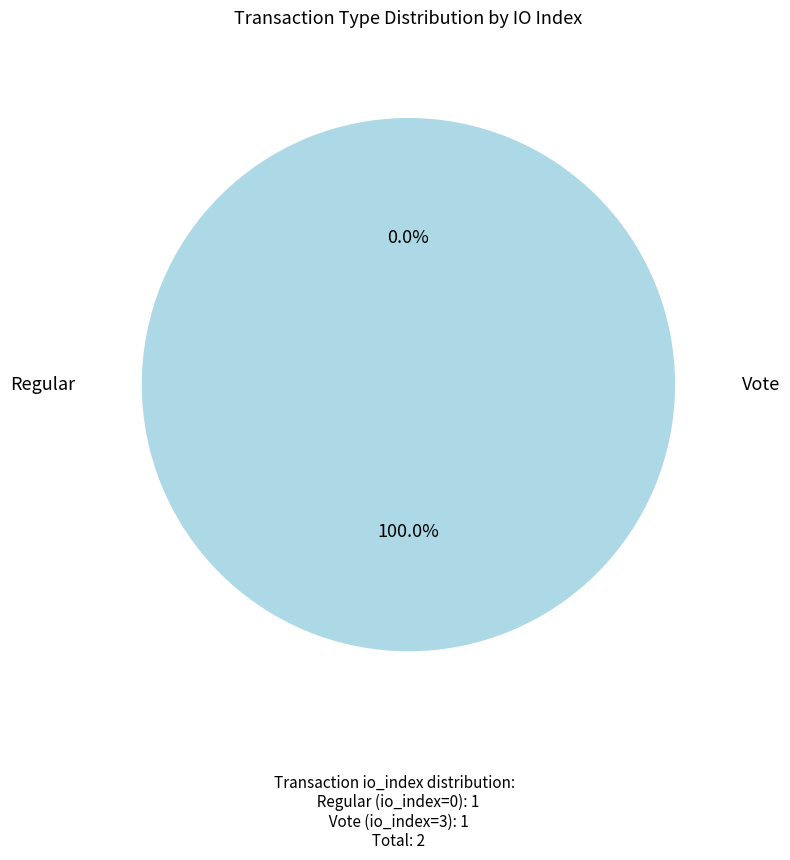

To the nearest percent, what is the average slice percentage?

50%